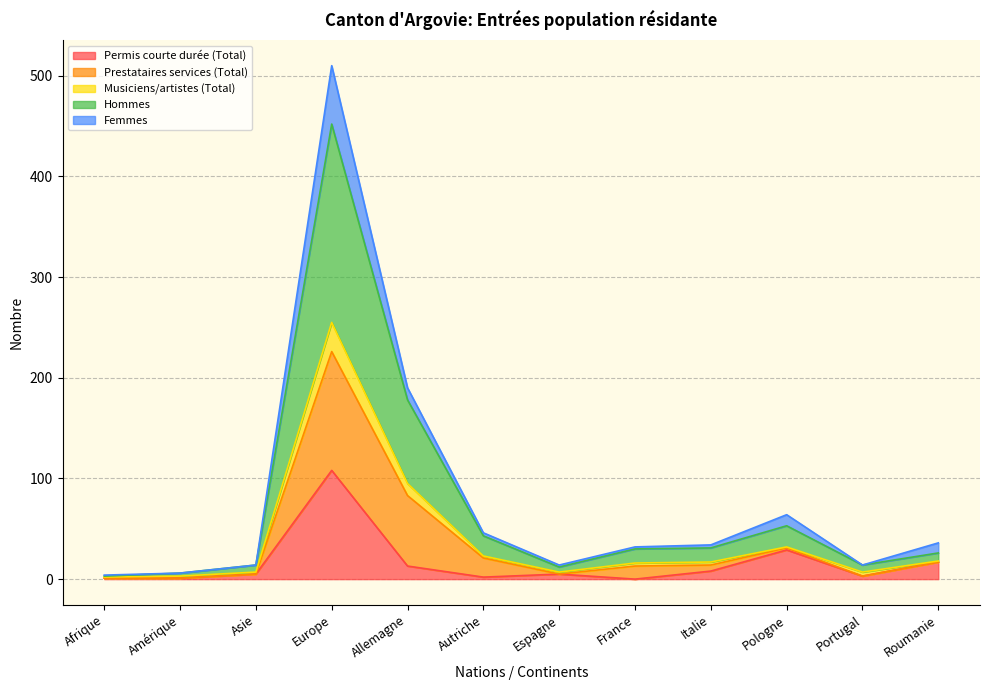

Which category has the highest value in the Permis courte durée (Total) series?

Europe